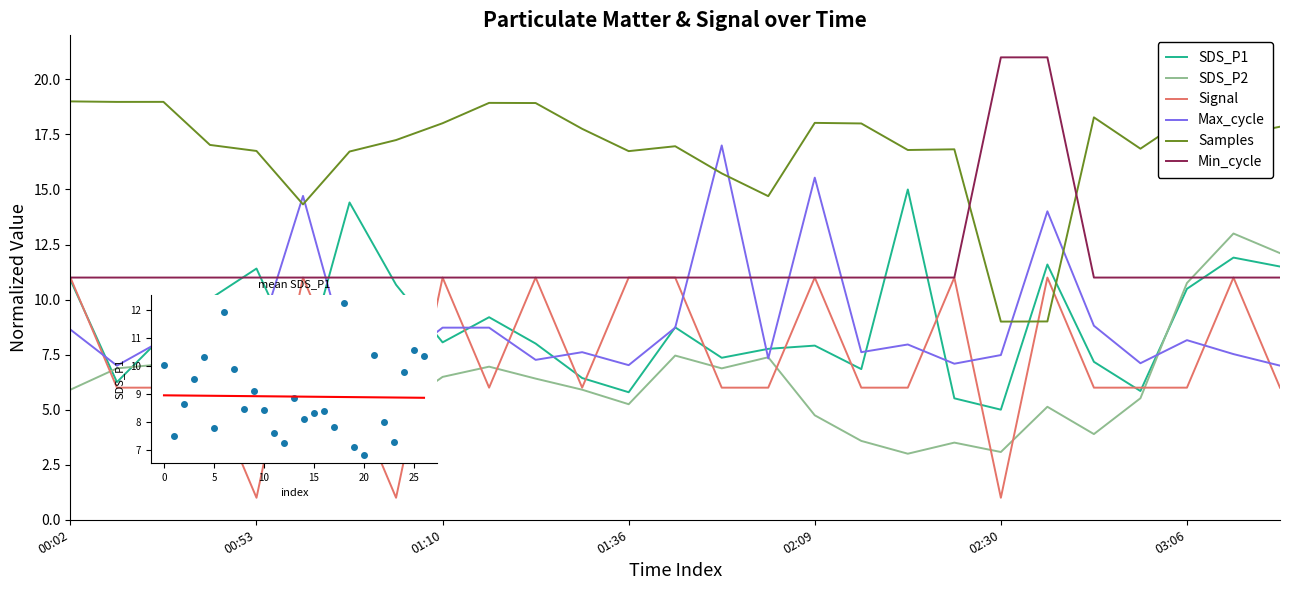

The value of SDS_P2 at 15 is 7.4. True or false?

True